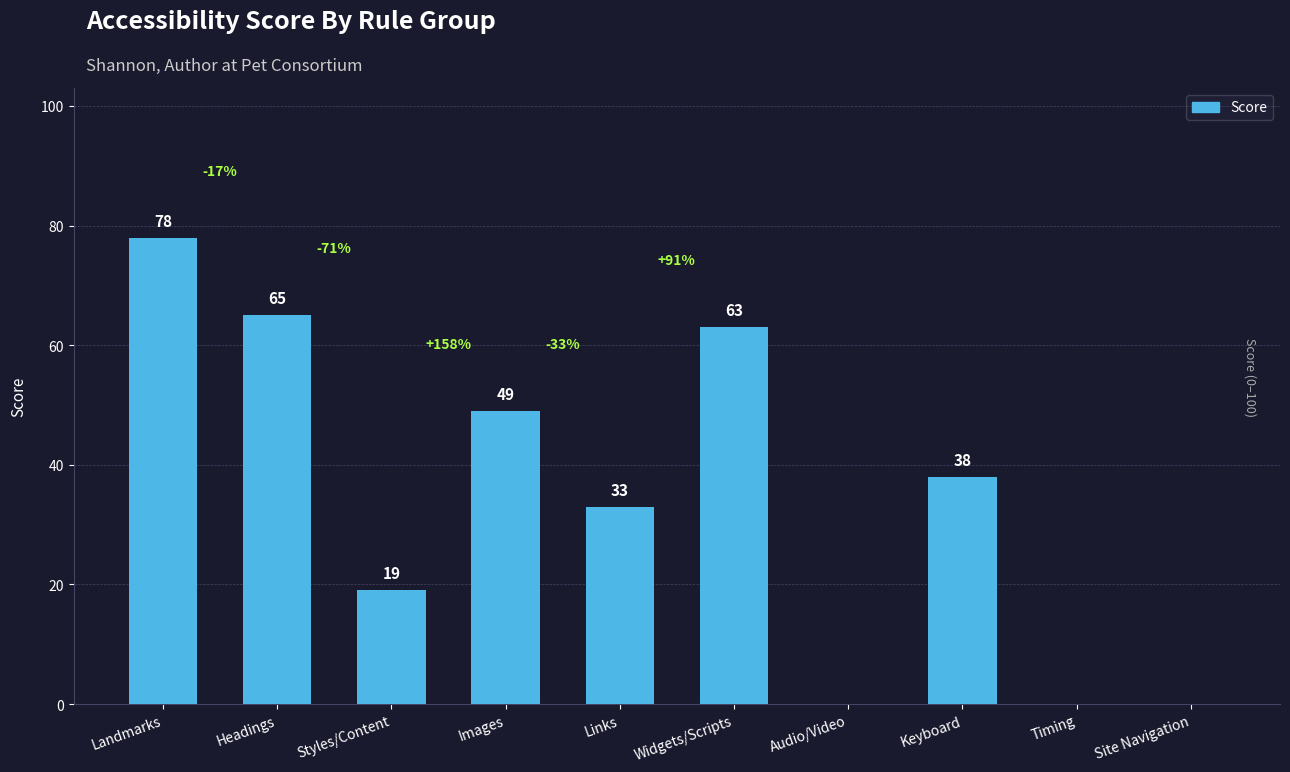

How many data points does each series have?

10